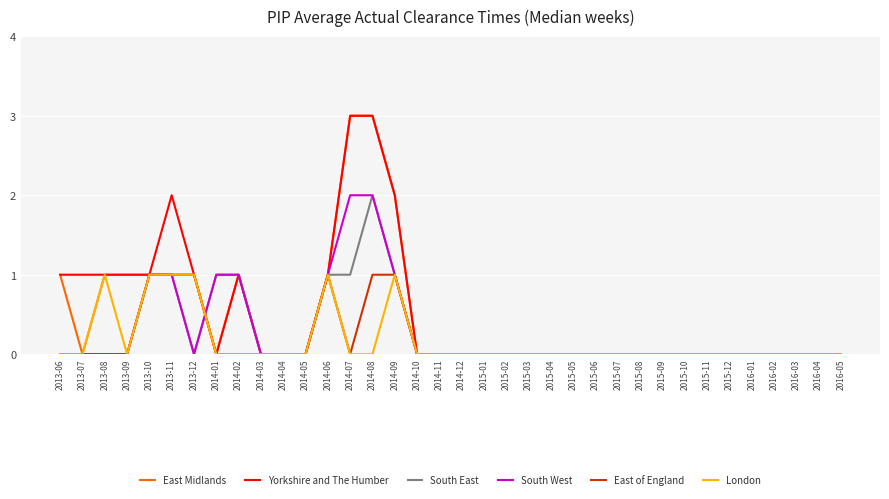

What is the greatest value displayed?

3